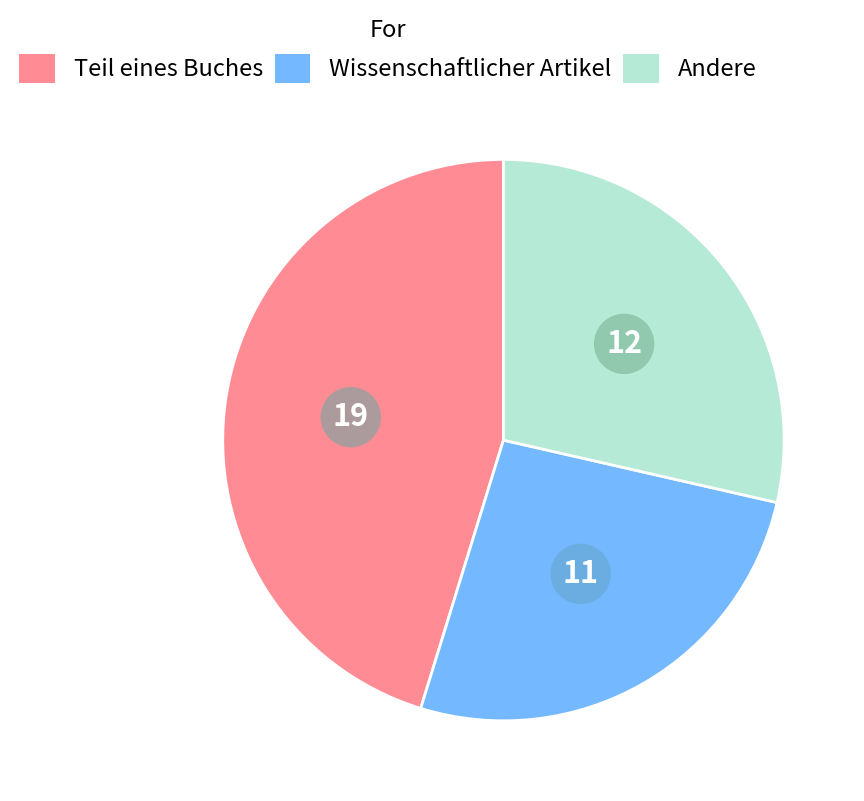

How many slices are in this pie chart?

3